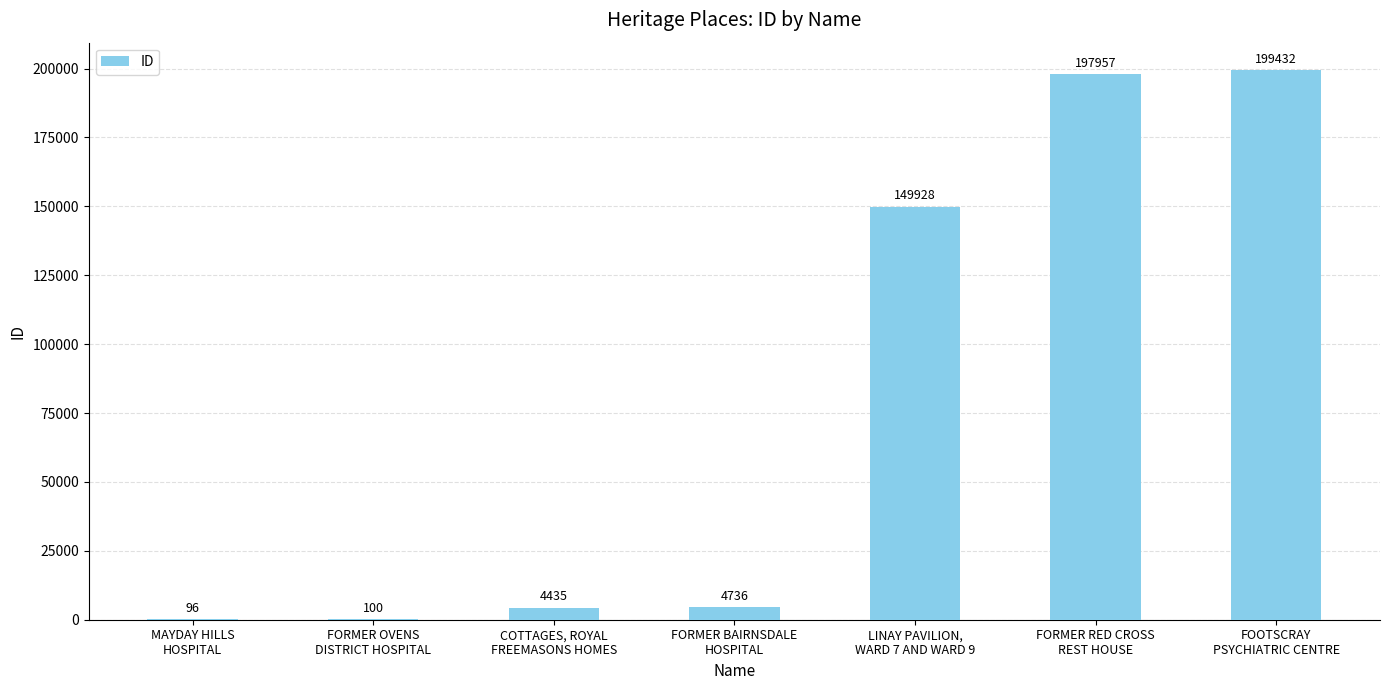

What is the maximum value shown in the chart?

199432